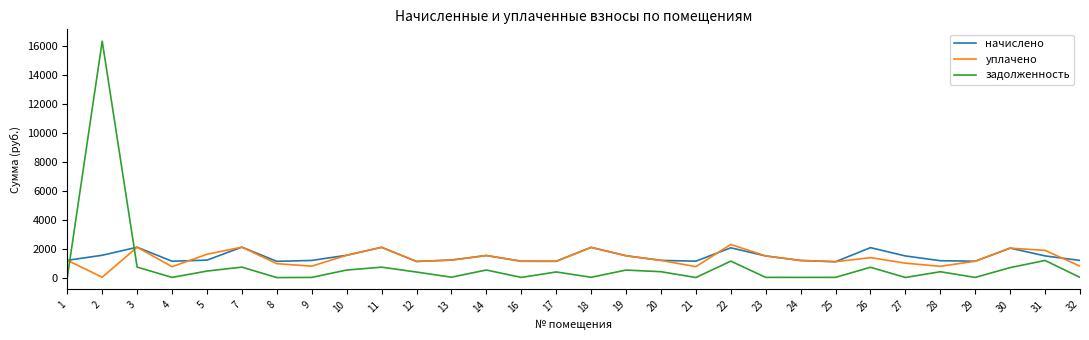

Which series has the widest spread of values?

задолженность